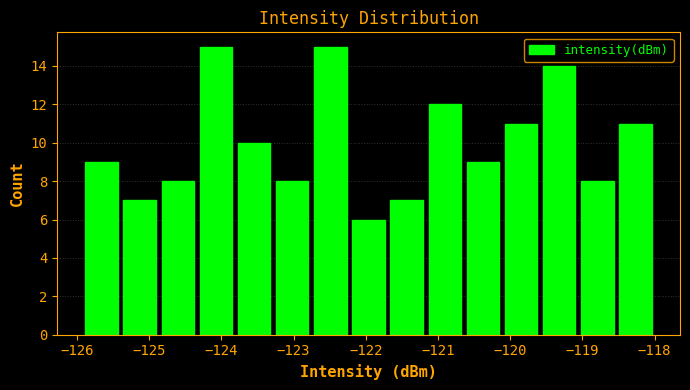

Reading left to right, list every bar in this chart as the range it spans on the x-axis followed by its height. Neither the bar edges nor the heights are printed on the chart, so give them approximately, as read against the axes.

-125.9 to -125.4: 9
-125.4 to -124.9: 7
-124.9 to -124.3: 8
-124.3 to -123.8: 15
-123.8 to -123.3: 10
-123.3 to -122.8: 8
-122.8 to -122.2: 15
-122.2 to -121.7: 6
-121.7 to -121.2: 7
-121.2 to -120.6: 12
-120.6 to -120.1: 9
-120.1 to -119.6: 11
-119.6 to -119.1: 14
-119.1 to -118.5: 8
-118.5 to -118.0: 11